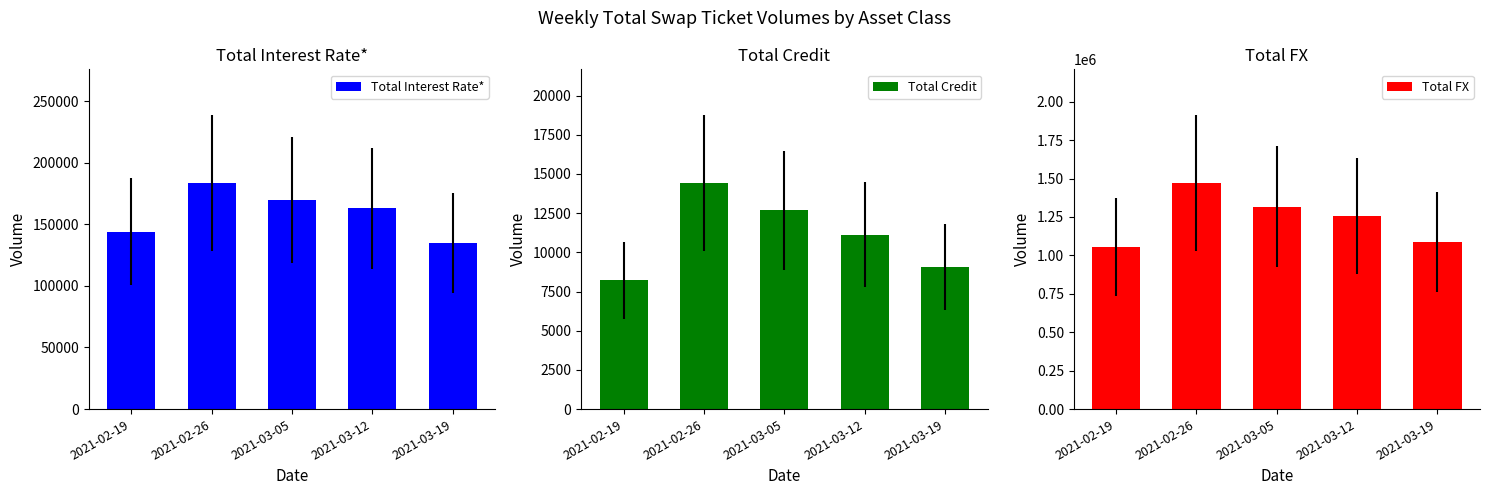

What is the difference between the Total Credit values at 2021-02-19 and 2021-03-19?

854